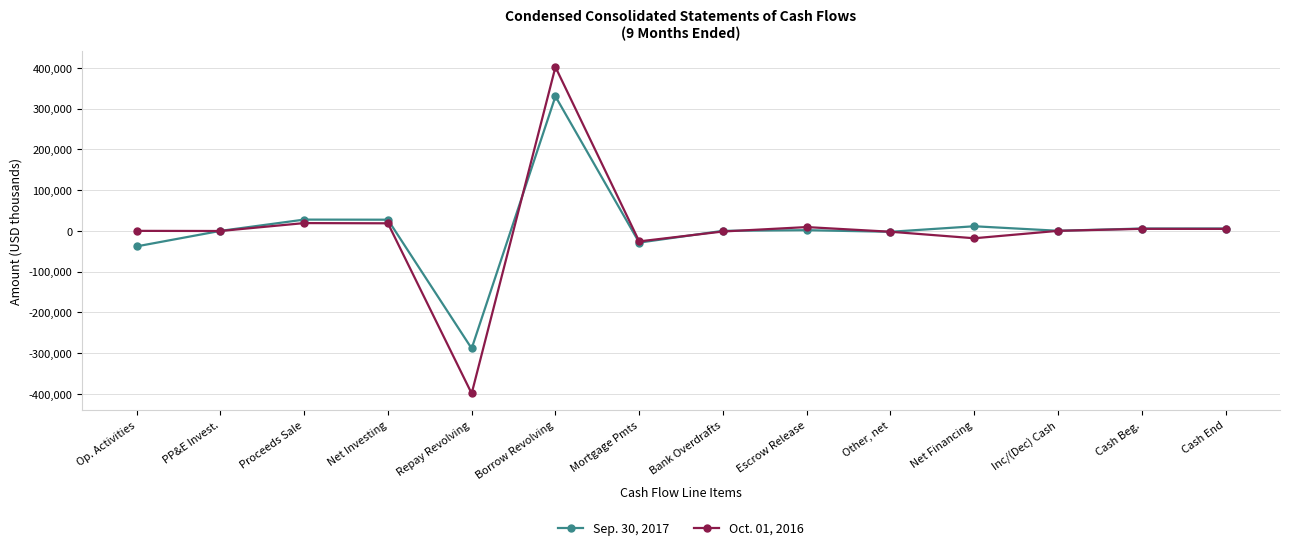

How many values in the Oct. 01, 2016 series exceed -104?

6